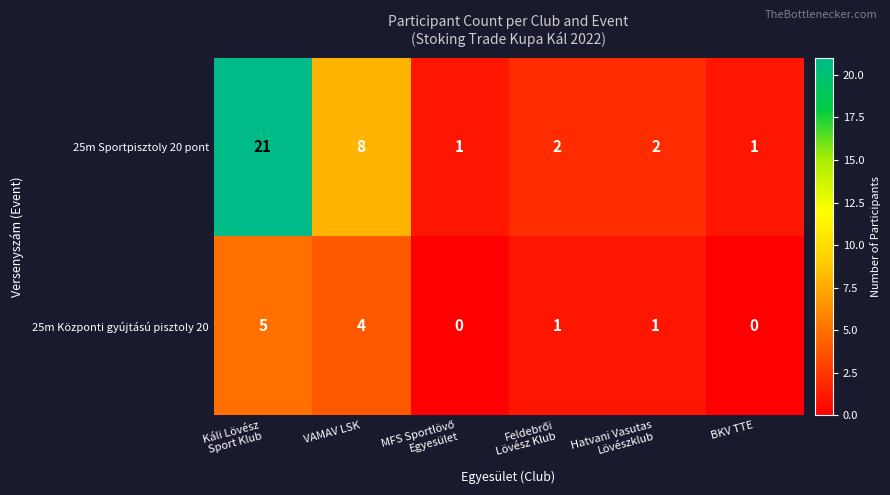

Reading left to right, what are all the values shown in this chart?

25m Sportpisztoly 20 pont: 21	8	1	2	2	1
25m Központi gyújtású pisztoly 20: 5	4	0	1	1	0